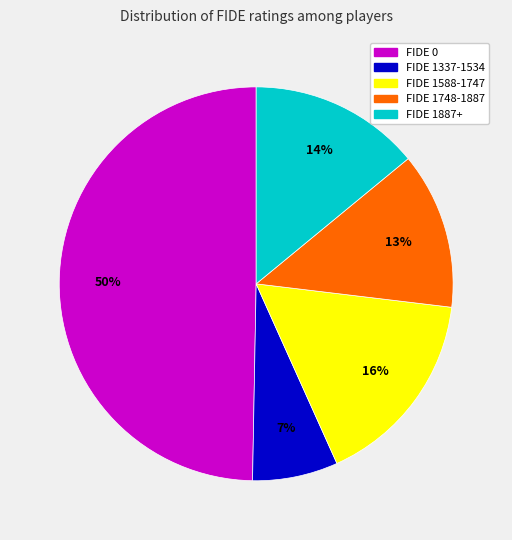

What percentage is the FIDE 1337-1534 slice, to the nearest percent?

7%